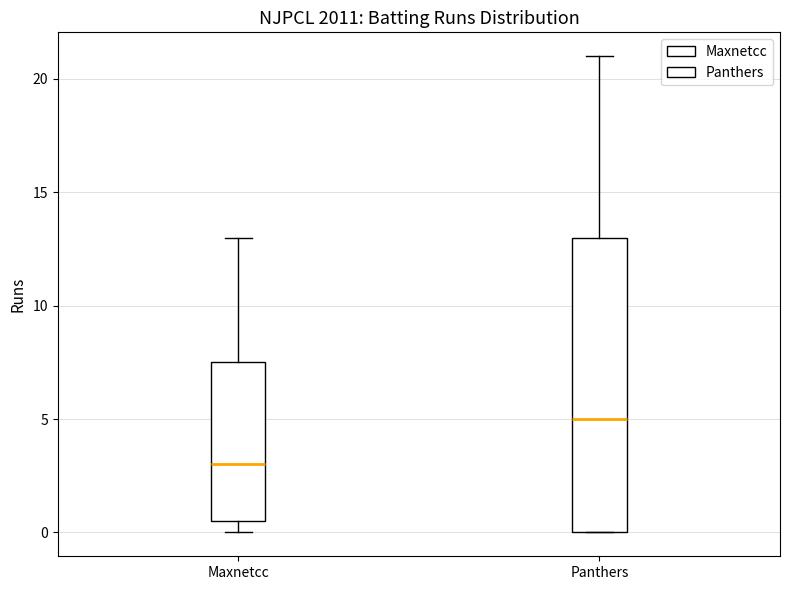

Reading left to right, transcribe this box plot: for each box, give where its median line is, the range the box spans, and where its two whiskers end, as read against the y-axis. The values are not printed on the chart, so give them approximately, as read against the axis.

Maxnetcc: median 3.0, box 0.5 to 7.5, whiskers 0.0 to 13.0
Panthers: median 5.0, box 0.0 to 13.0, whiskers 0.0 to 21.0